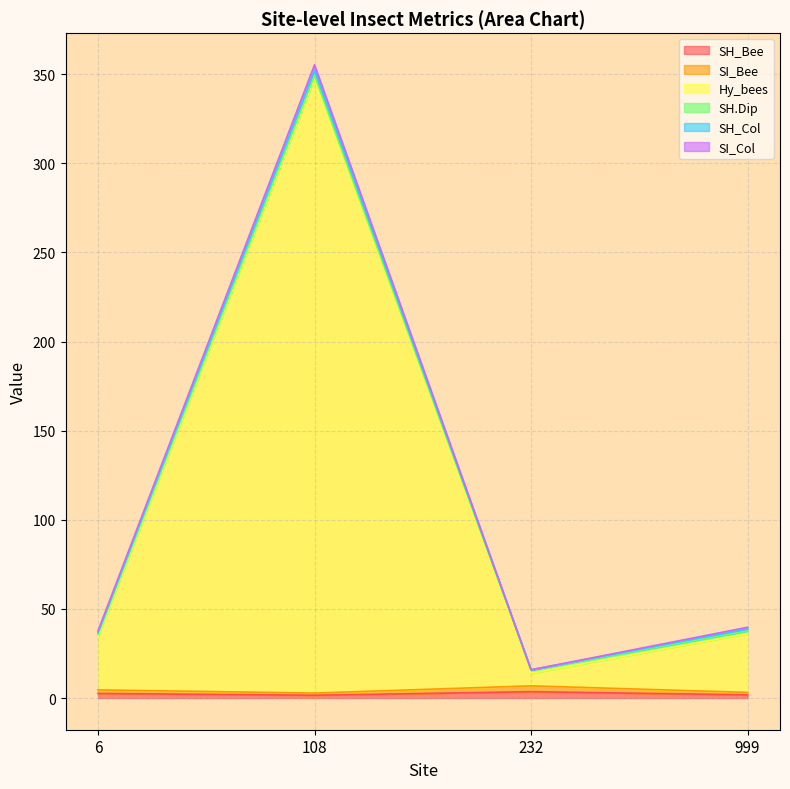

Does the chart have visible grid lines?

Yes